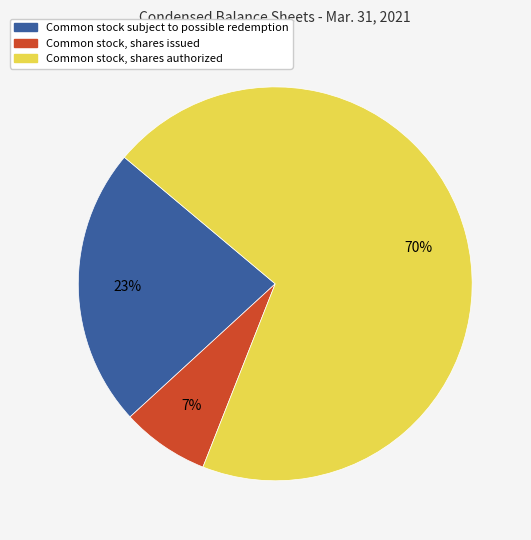

What is the ratio of the value at Common stock subject to possible redemption to the value at Common stock, shares authorized?

0.3